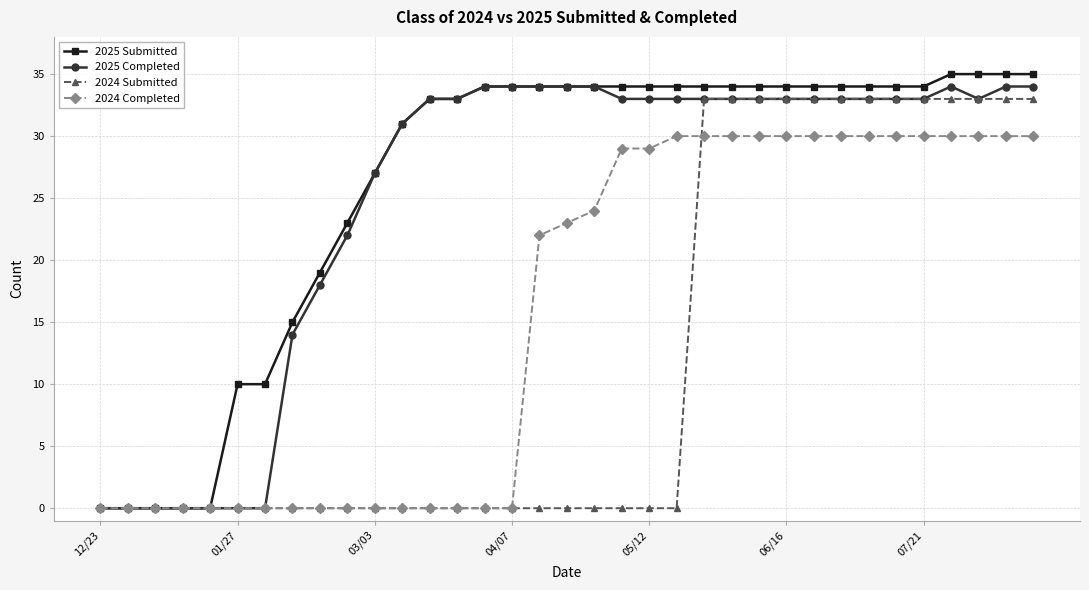

How many data points in 2024 Completed are less than 23?

17